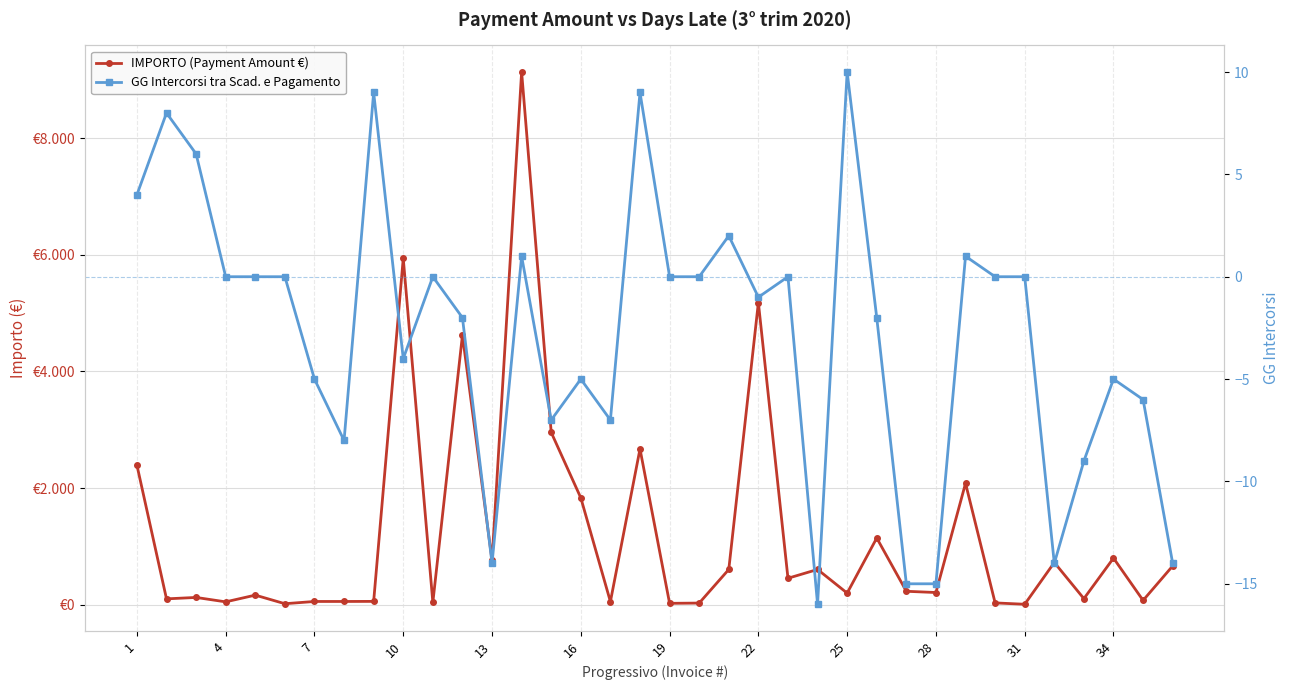

Which series has the largest range (max minus min)?

IMPORTO (Payment Amount €)